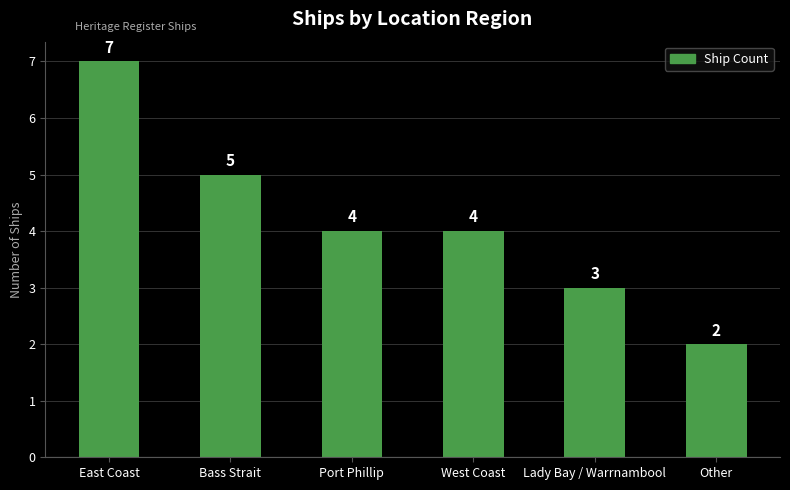

Is it true that the value at East Coast is 5?

False